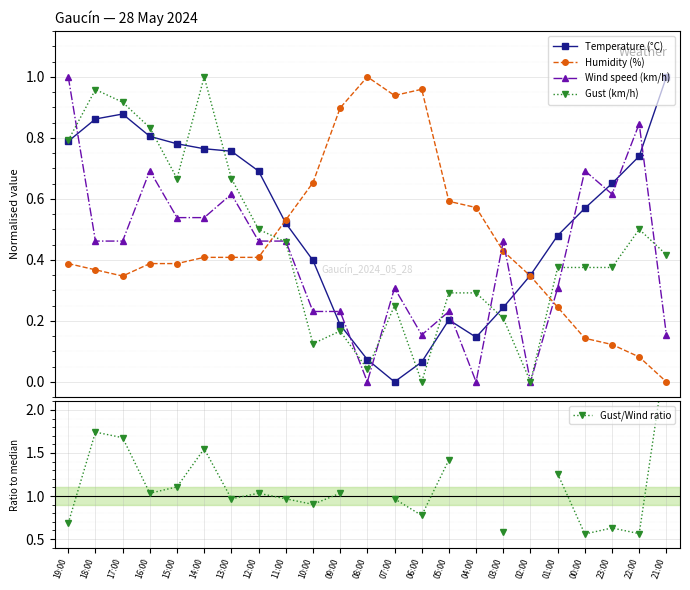

Rank the series by their average value, from lowest to highest.

Wind speed (km/h), Gust (km/h), Humidity (%), Temperature (°C), Gust/Wind ratio